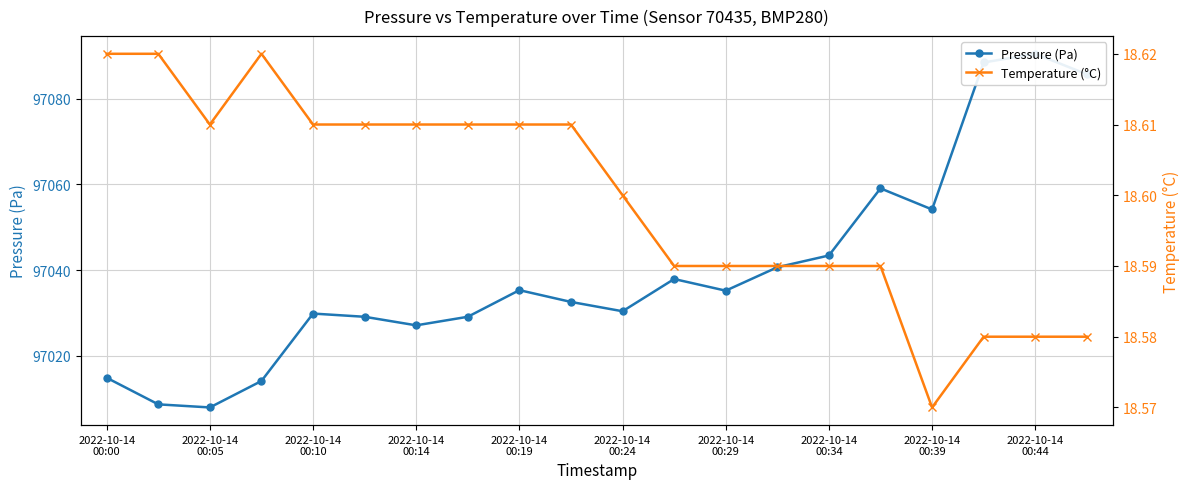

True or false: Temperature (°C) and Pressure (Pa) intersect in this chart.

False